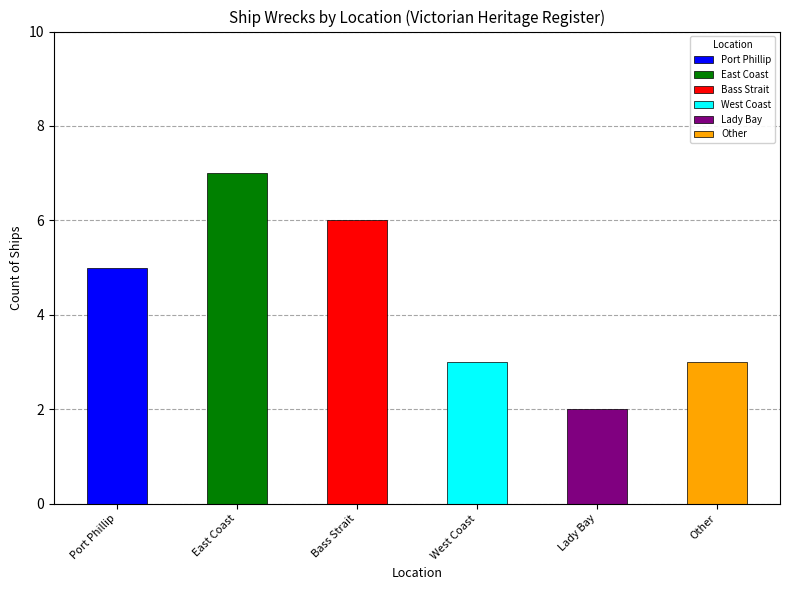

Reading right to left, transcribe all the data shown in this chart.

3	2	3	6	7	5